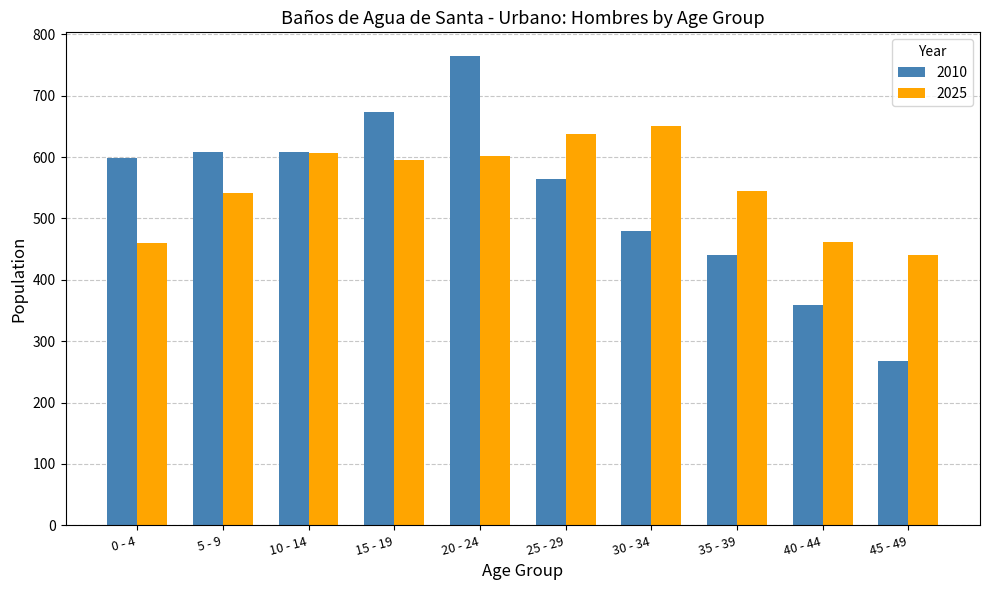

Which category has the highest value across all series?

20 - 24